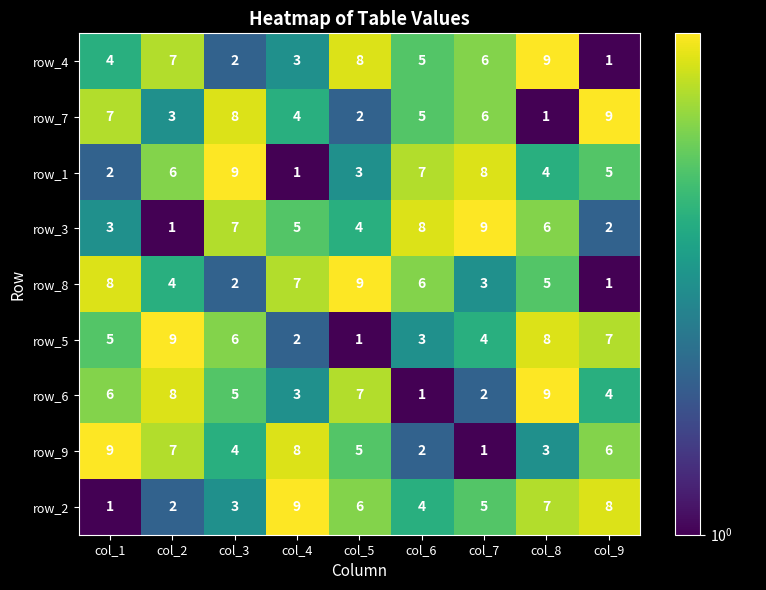

How many series are shown in this chart?

9